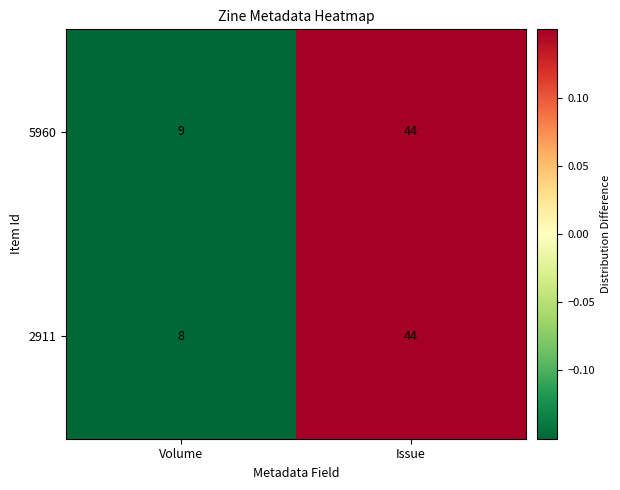

What value does the 2911 series have at Issue?

44